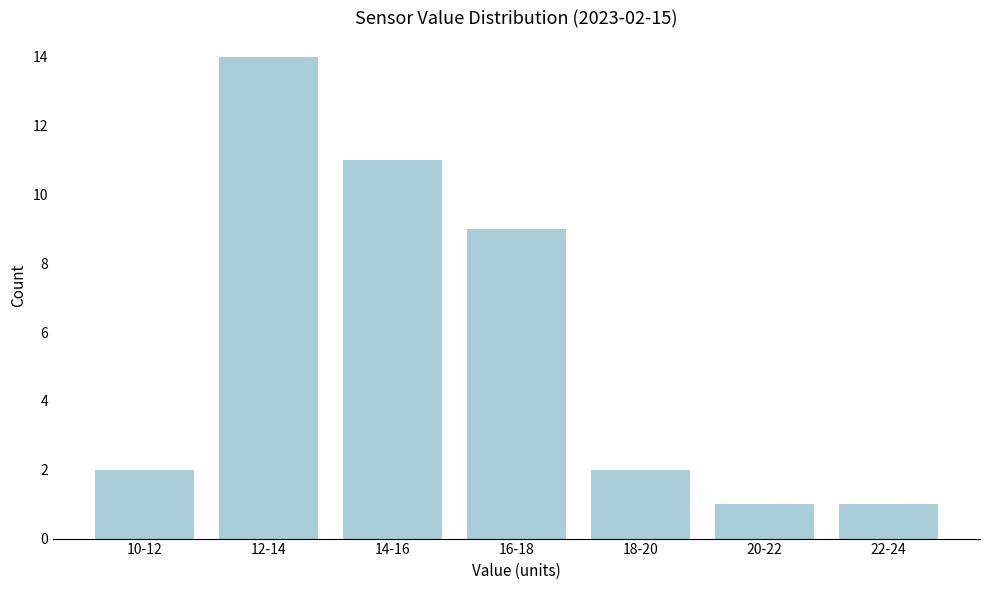

Reading left to right, list all the values displayed in this chart.

10-12=2	12-14=14	14-16=11	16-18=9	18-20=2	20-22=1	22-24=1